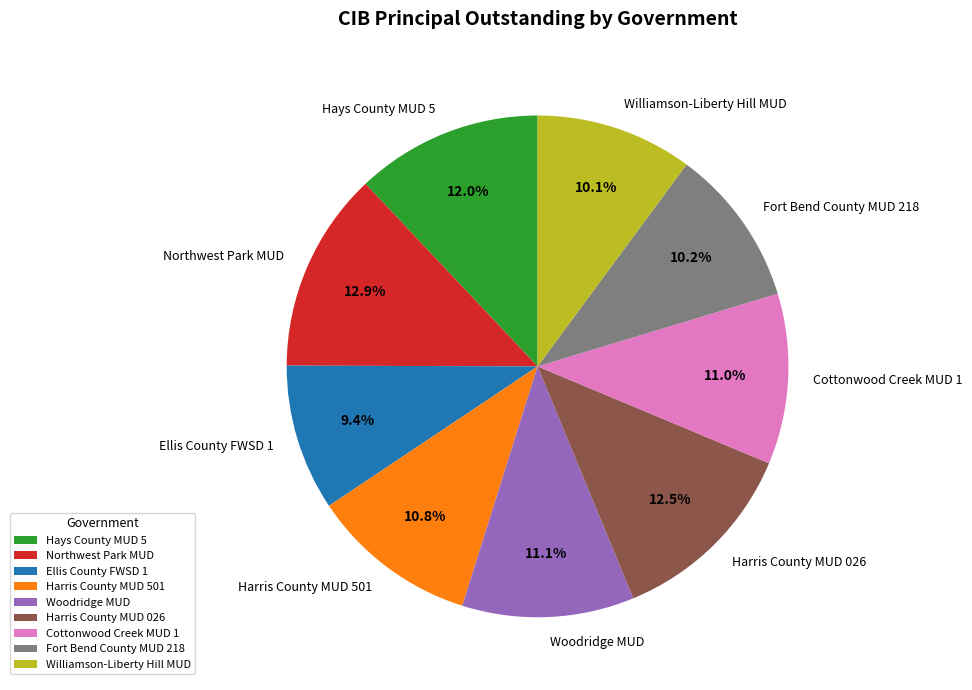

To the nearest percent, what is the average slice percentage?

11%